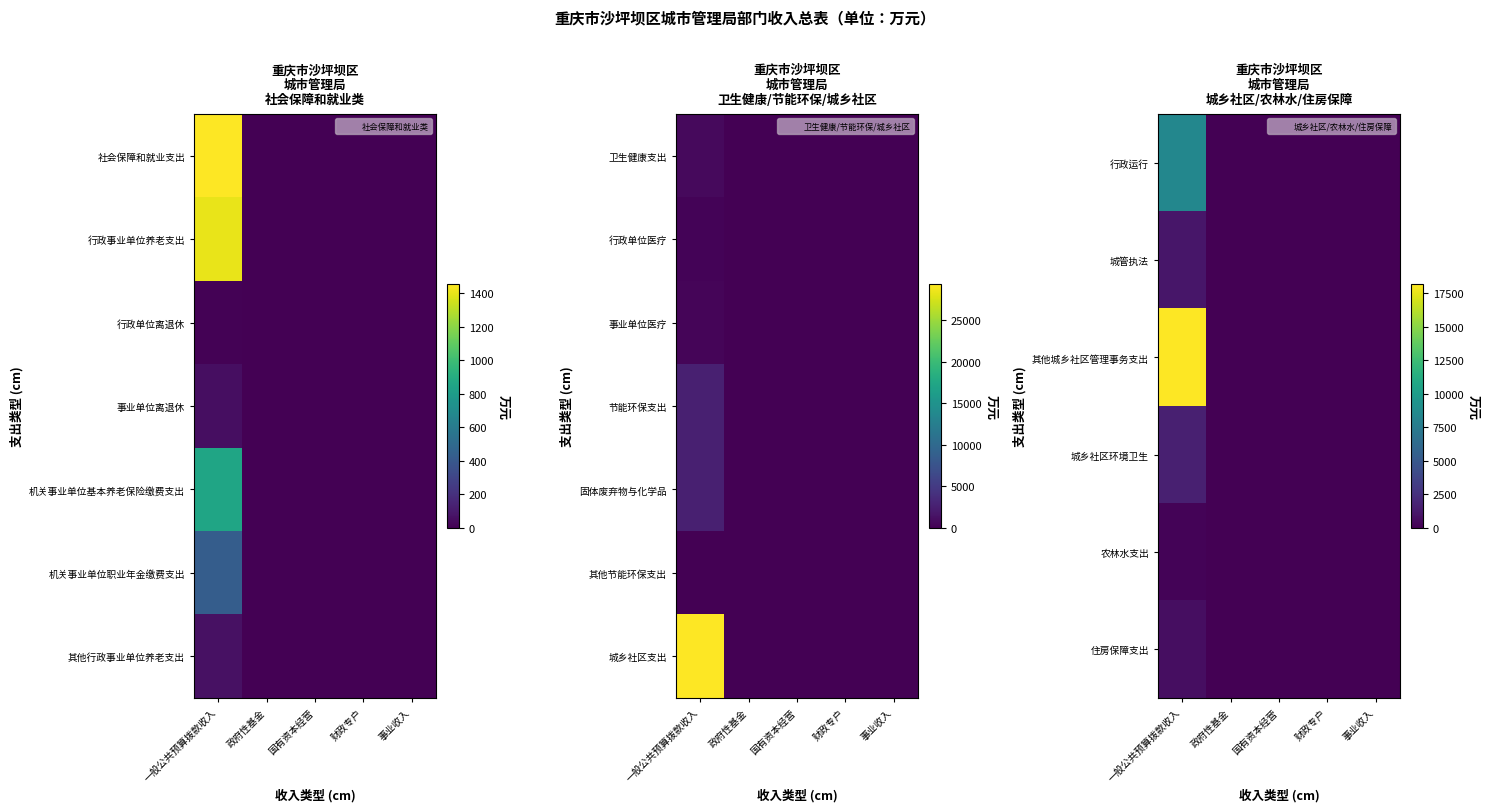

What is the difference between the maximum and minimum values in the 住房保障支出 series?

670.4